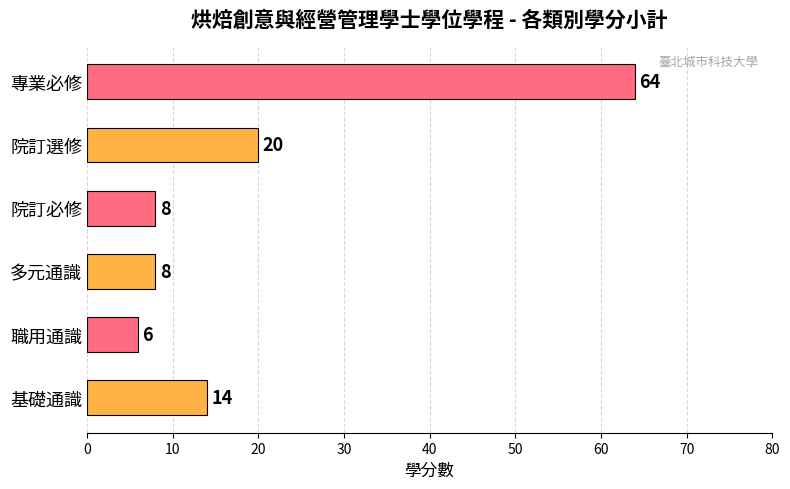

Is it true that the value at 多元通識 is 2?

False